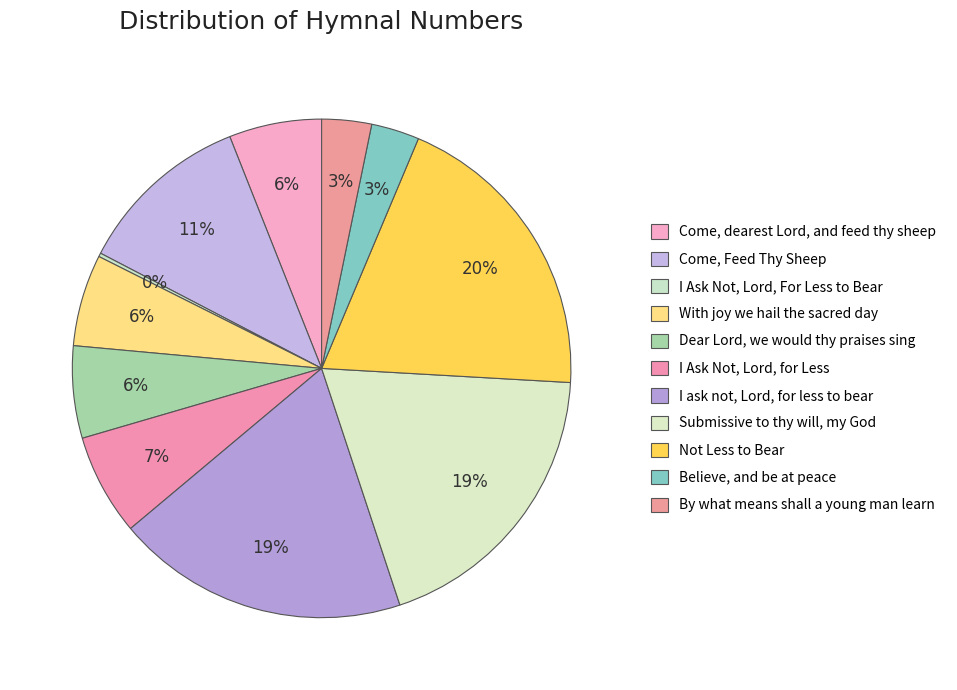

Is With joy we hail the sacred day the majority of the pie?

No